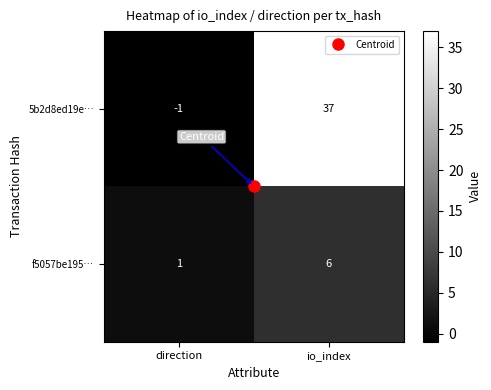

List the series in order of their peak value, highest first.

5b2d8ed19e…, f5057be195…